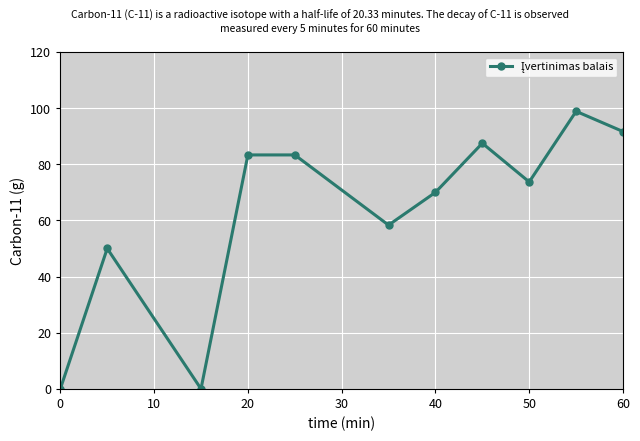

What is the difference between the maximum and second lowest values?

98.9